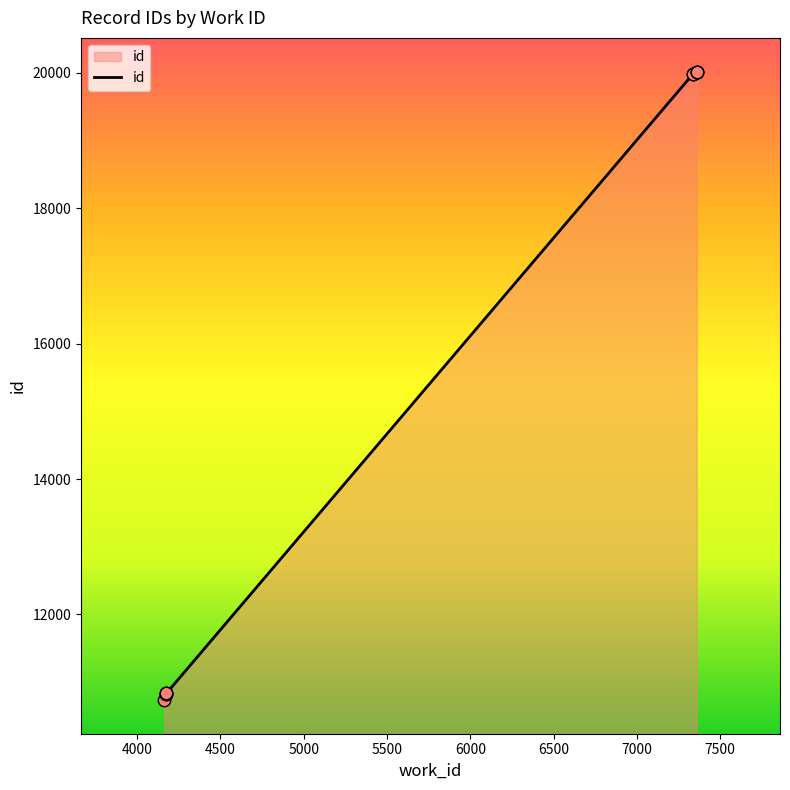

What is the change in value from 4000 to 7000?

+9182